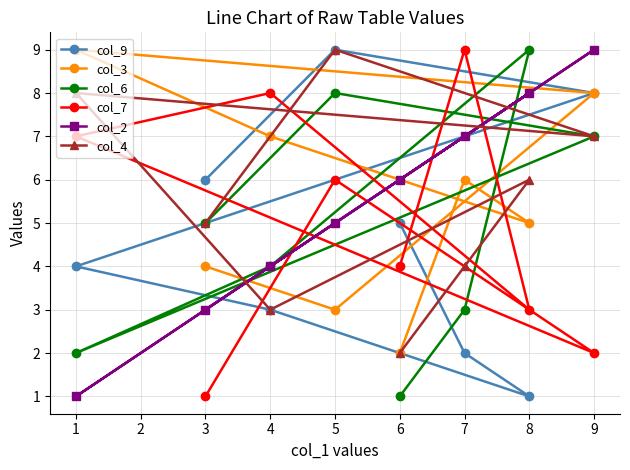

Is the value of col_4 at 7 greater than the value of col_7 at 4?

No